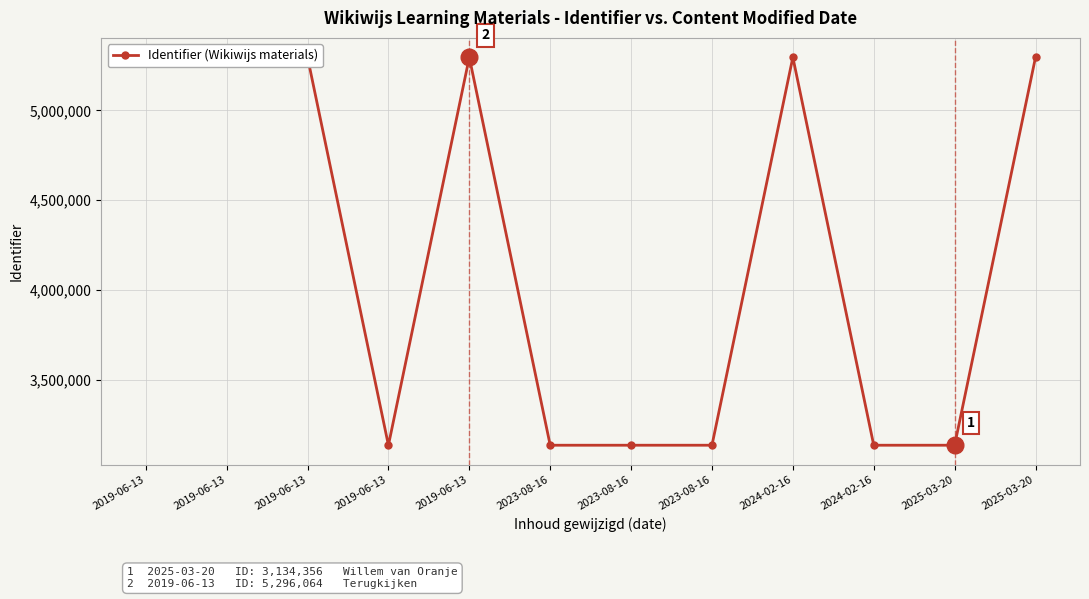

Reading left to right, transcribe all the data shown in this chart.

5296059	5296061	5296062	3134367	5296064	3134357	3134359	3134365	5296058	3134361	3134356	5296056